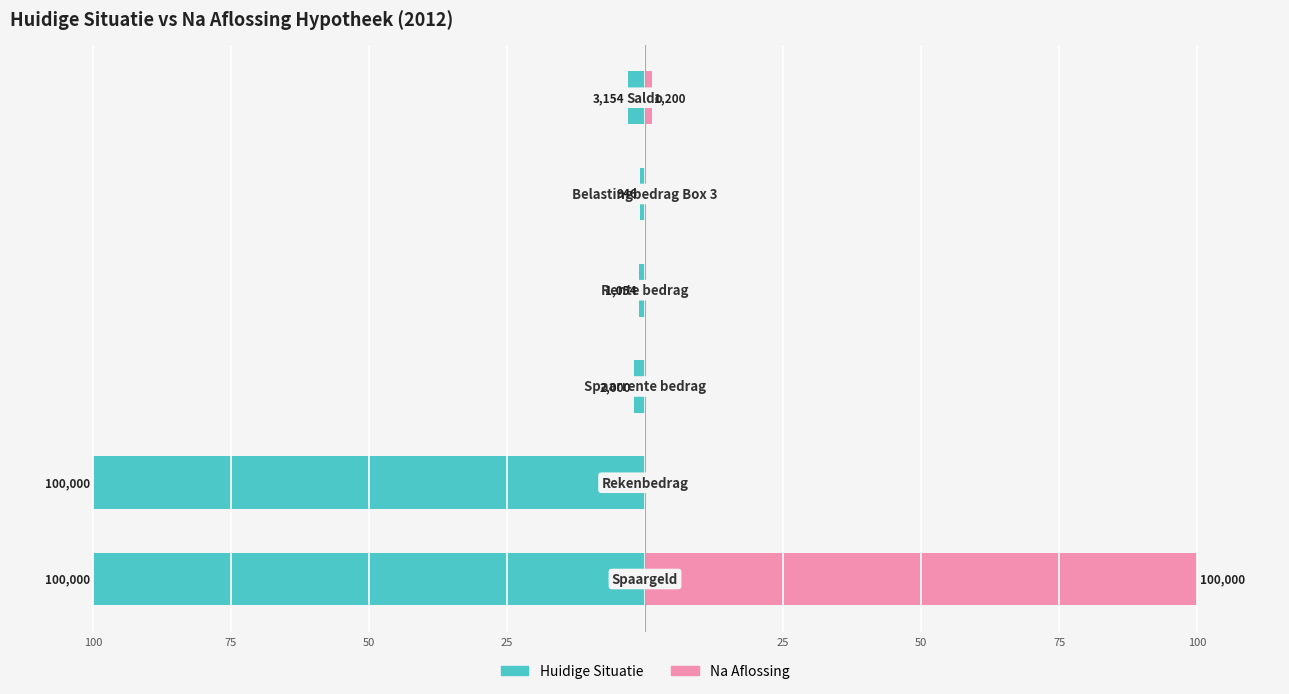

Reading left to right, extract all data points from this chart.

Huidige Situatie: -100.0	-100.0	-2.0	-1.1	-0.9	-3.2
Na Aflossing: 100.0	0.0	0.0	0.0	0.0	1.2